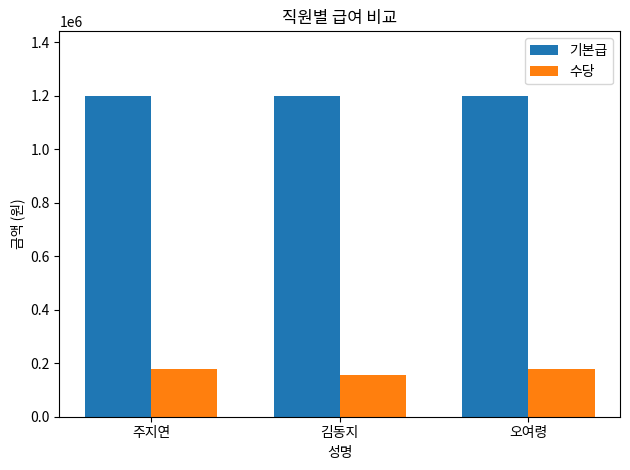

List the series in order of their peak value, lowest first.

수당, 기본급